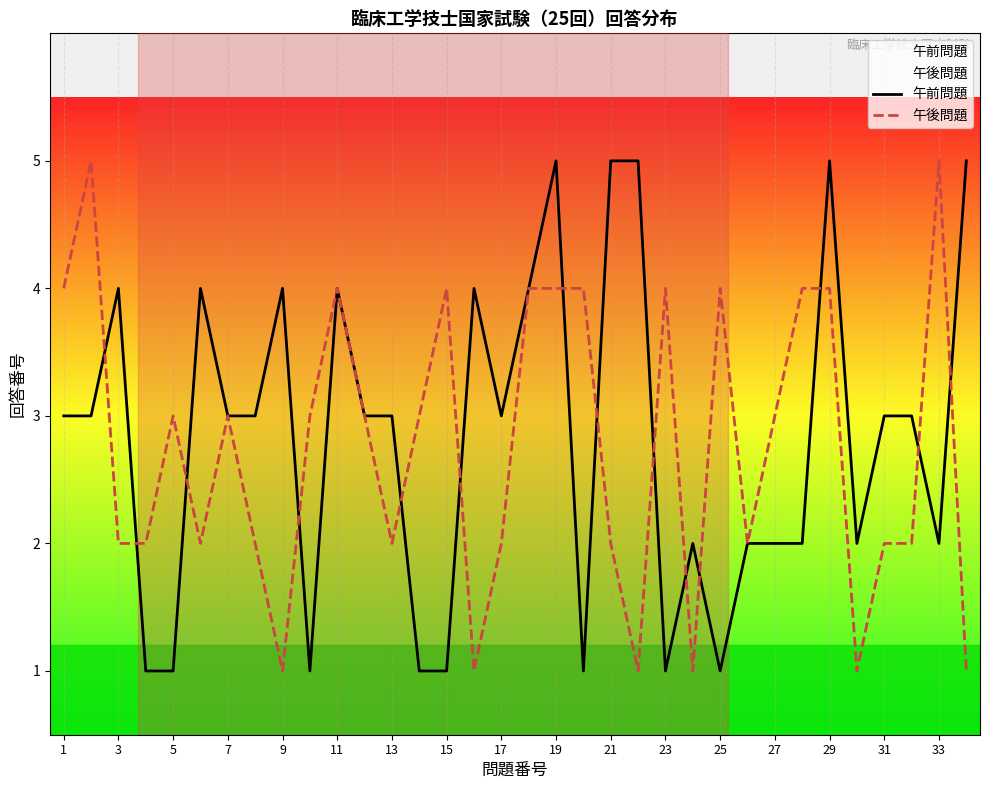

The value of 午後問題 at 11 is 4. True or false?

True